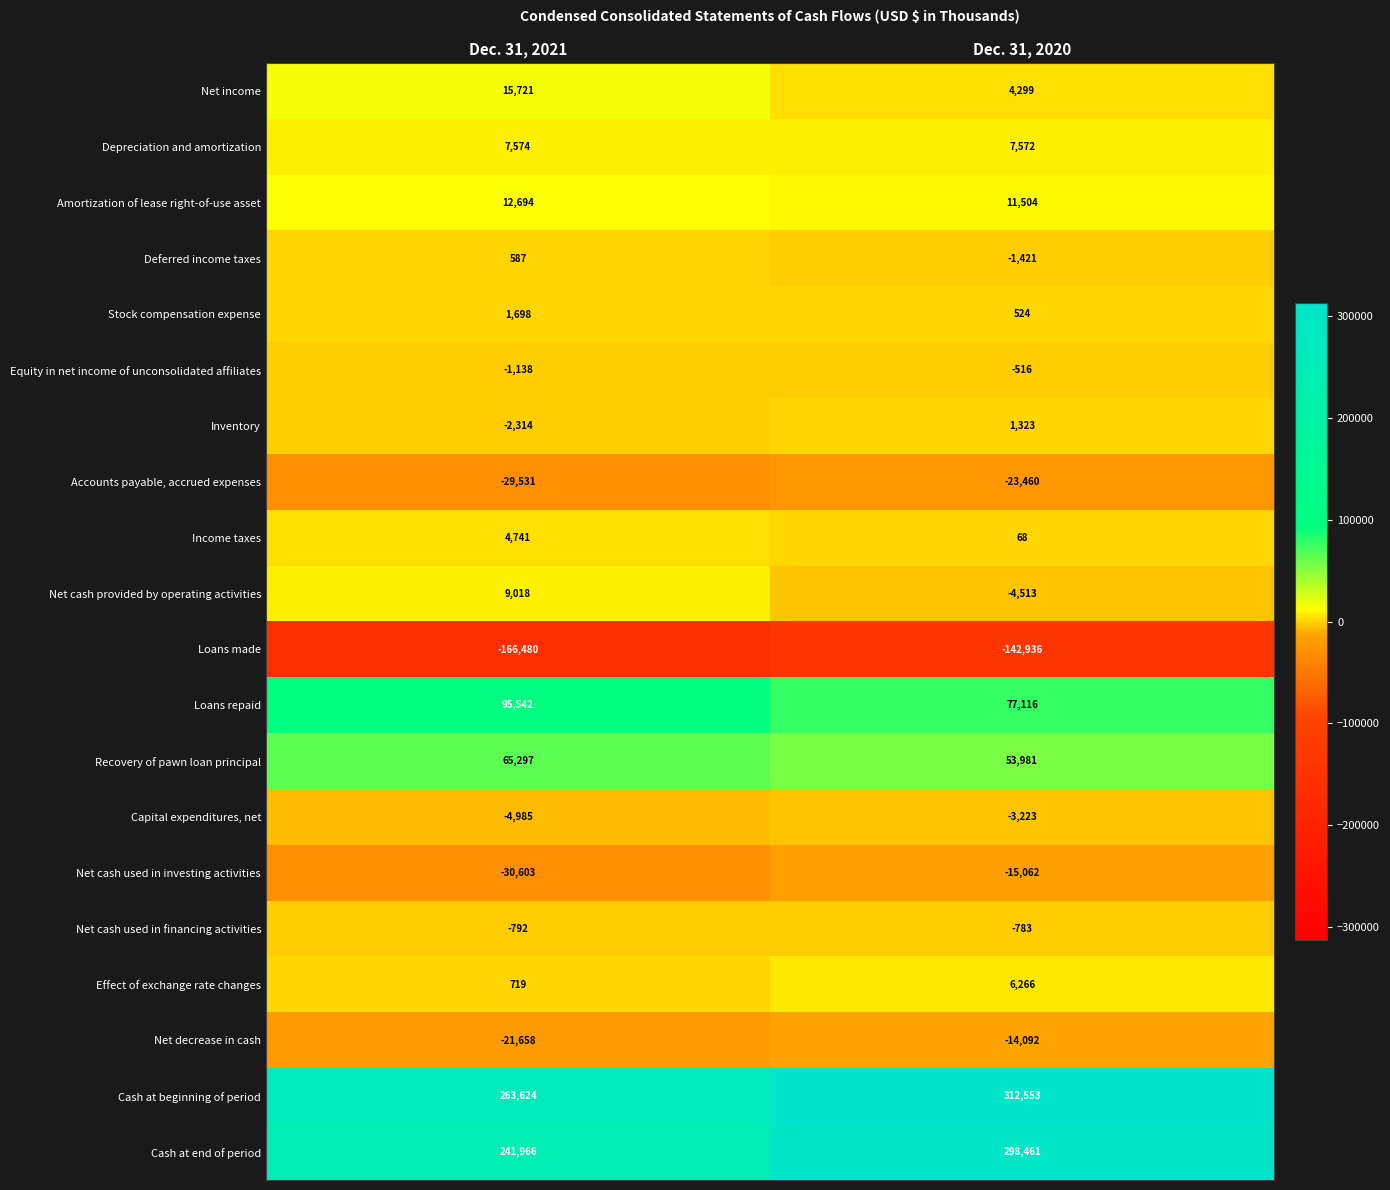

The value of Stock compensation expense at Dec. 31, 2020 is 943. True or false?

False